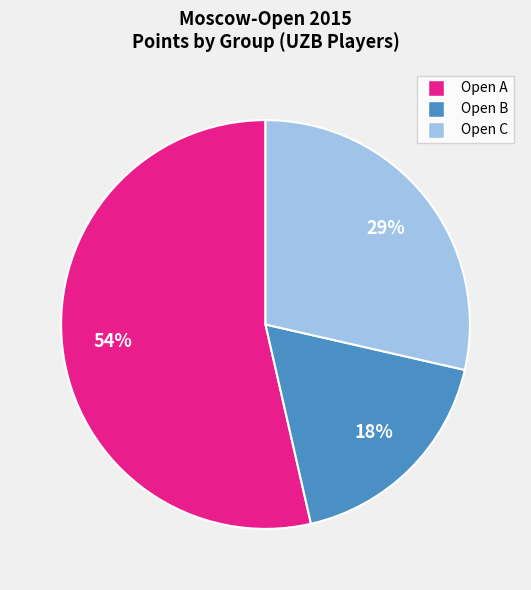

How many slices are in this pie chart?

3